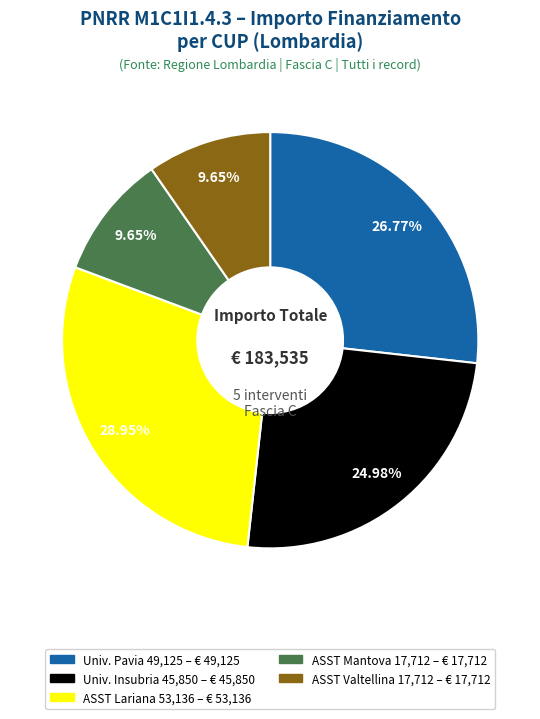

How many slices are in this pie chart?

5